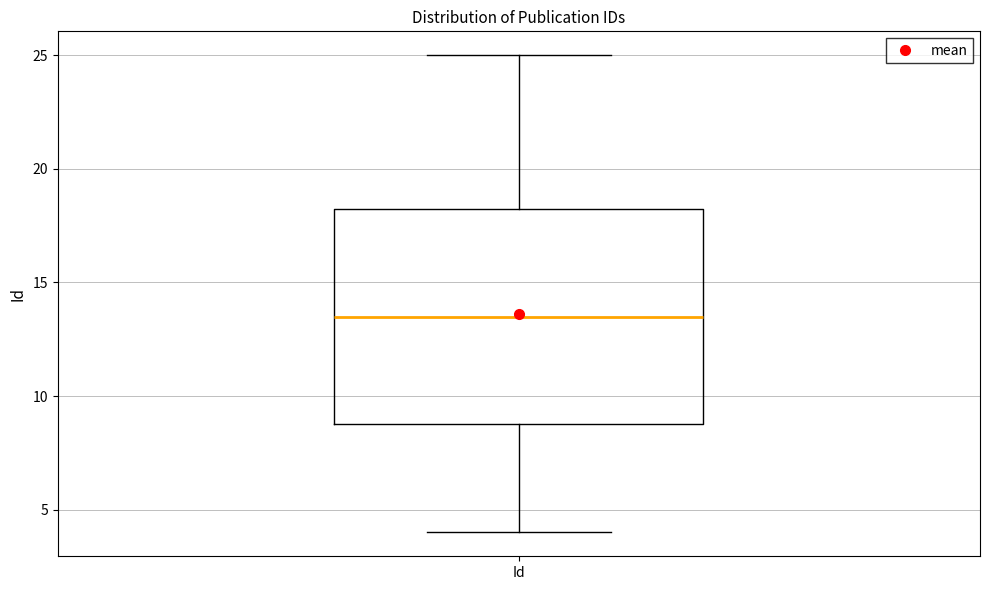

Where does the upper whisker of the box for Id end on the y-axis? The values are not printed on the chart, so give them approximately, as read against the axis.

25.0